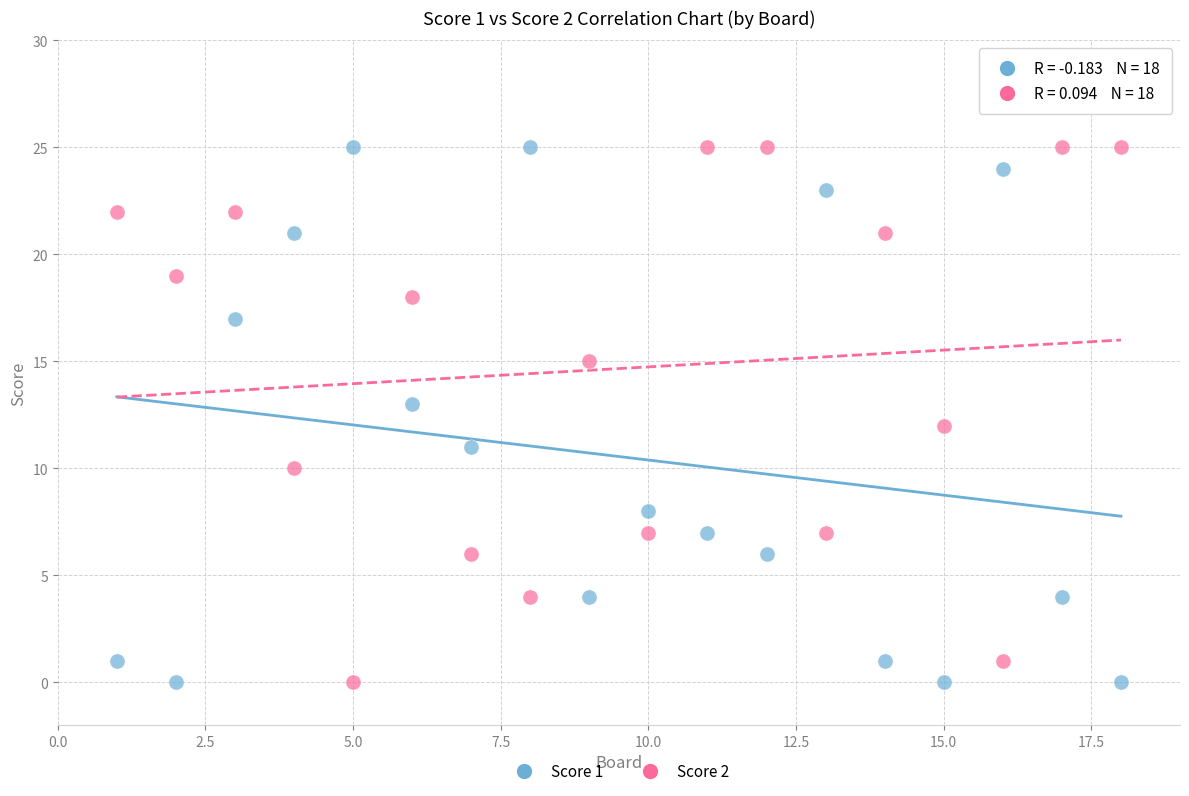

What is the X range (max minus min) for the scatter plot?

17